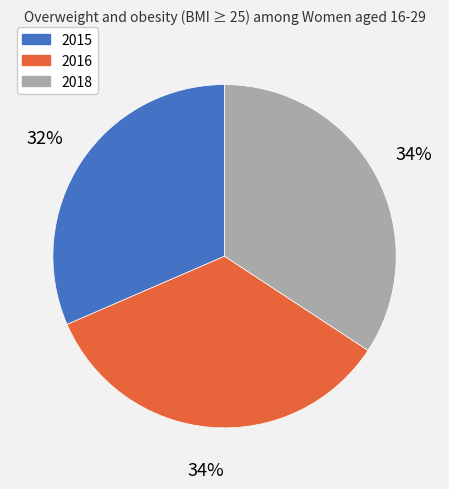

Which category has the smallest portion of the pie?

2015